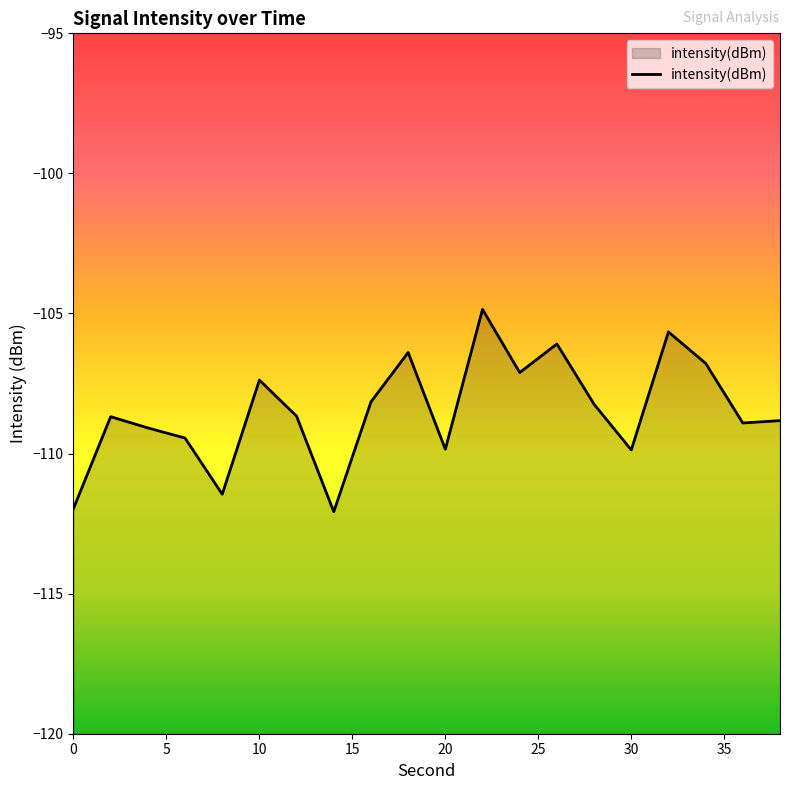

The value at 30 is -109.9. True or false?

True